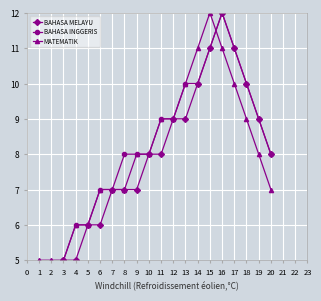

How many lines are shown in the chart?

3